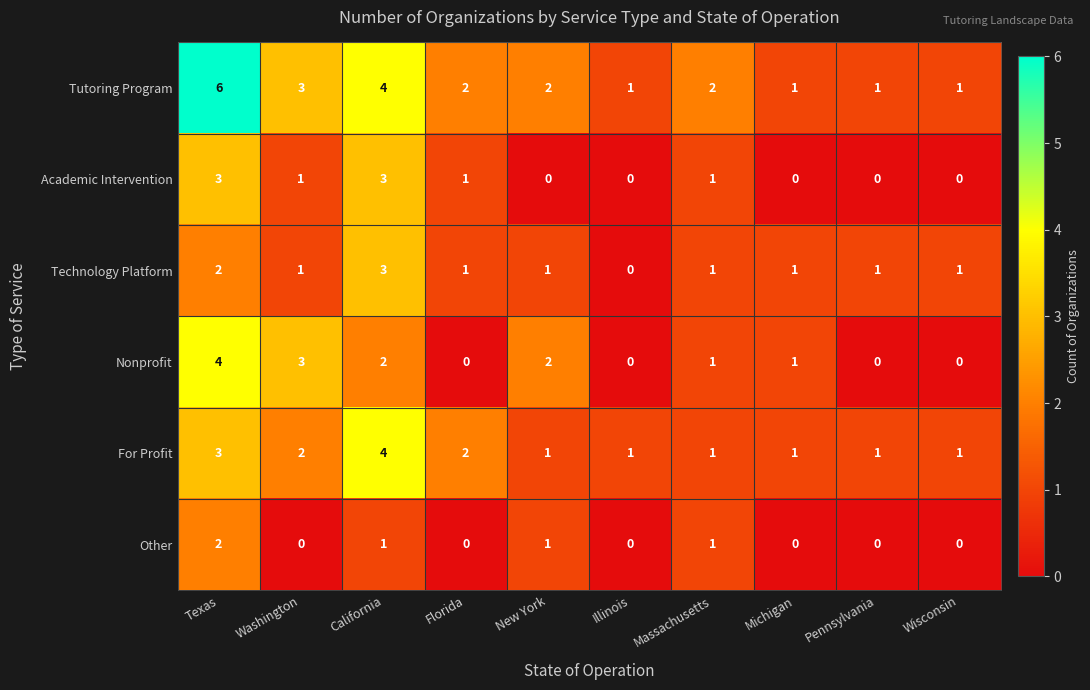

What is the highest value of the Academic Intervention series?

3